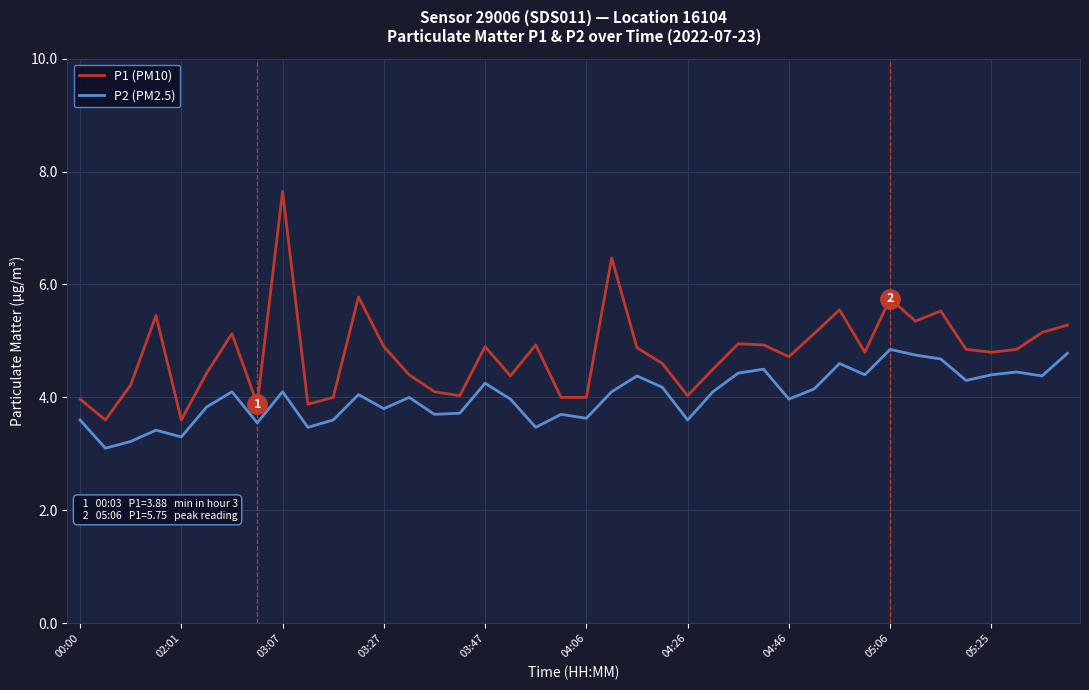

List the series in order of their overall mean, highest first.

P1 (PM10), P2 (PM2.5)